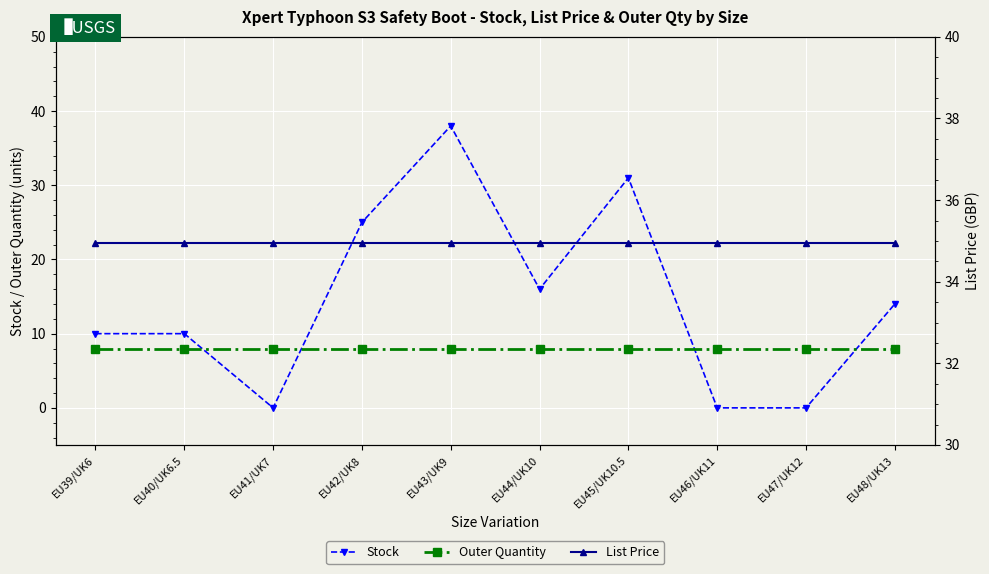

Which label corresponds to the largest value in the chart?

EU43/UK9